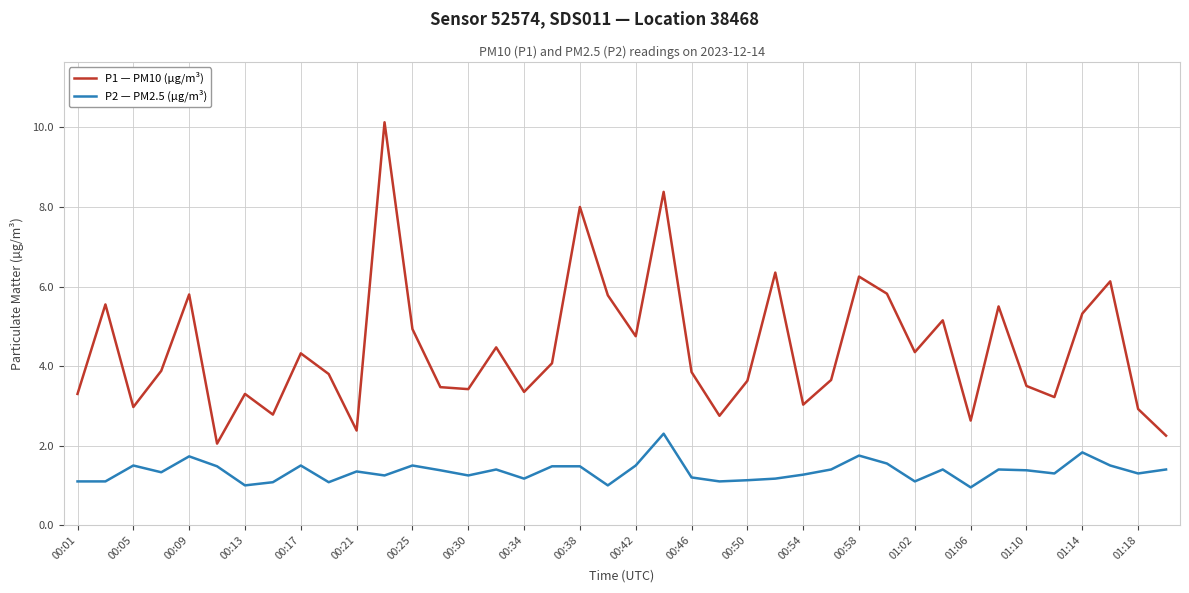

What are all the series names shown in the legend?

P1 — PM10 (µg/m³), P2 — PM2.5 (µg/m³)